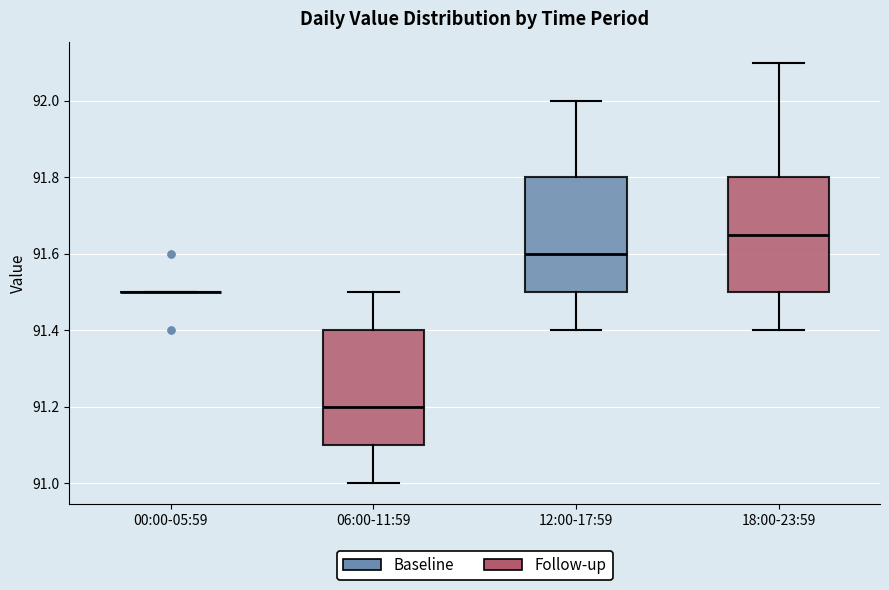

Reading left to right, transcribe this box plot: for each box, give where its median line is, the range the box spans, and where its two whiskers end, as read against the y-axis. The values are not printed on the chart, so give them approximately, as read against the axis.

00:00-05:59: box collapsed to a line at 91.50, whiskers 91.50 to 91.50
06:00-11:59: median 91.20, box 91.10 to 91.40, whiskers 91.00 to 91.50
12:00-17:59: median 91.60, box 91.50 to 91.80, whiskers 91.40 to 92.00
18:00-23:59: median 91.66, box 91.50 to 91.80, whiskers 91.40 to 92.10